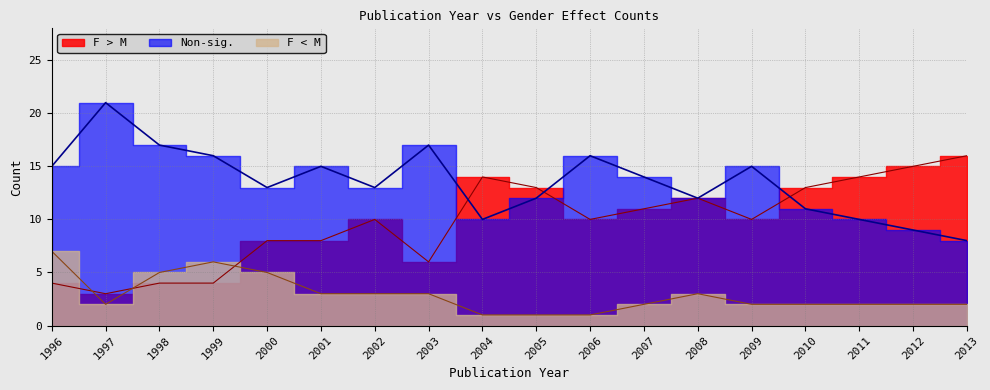

In F < M, how many points are lower than both neighbors (excluding endpoints)?

1